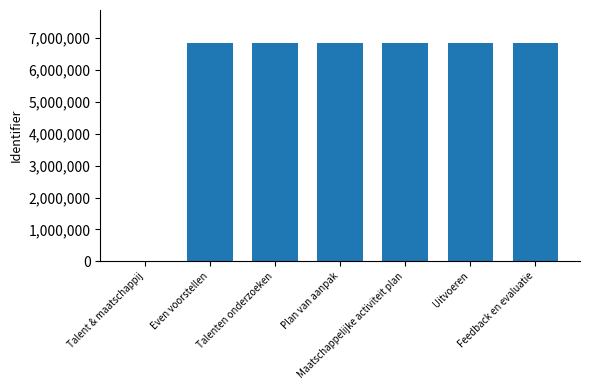

What is the sum of all values?

41058553